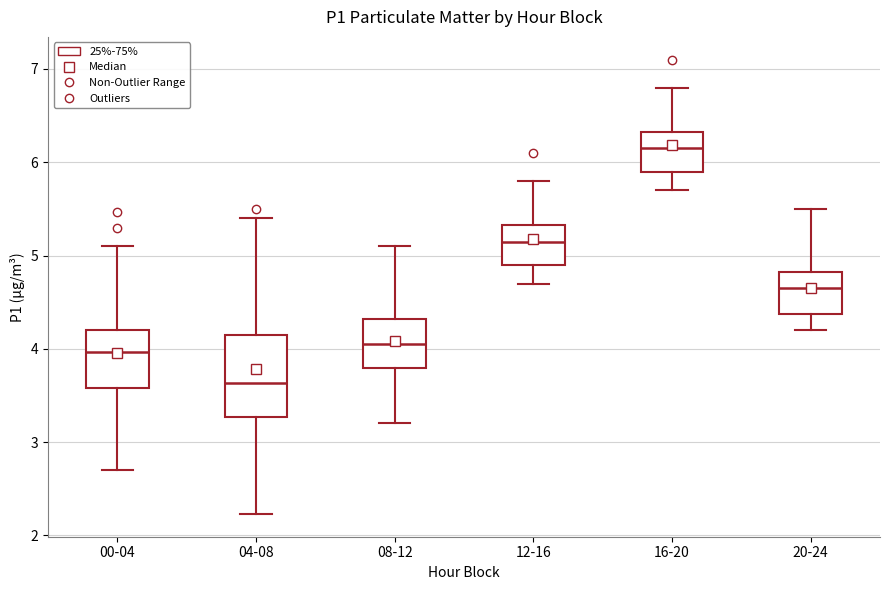

Reading left to right, transcribe this box plot: for each box, give where its median line is, the range the box spans, and where its two whiskers end, as read against the y-axis. The values are not printed on the chart, so give them approximately, as read against the axis.

00-04: median 4.0, box 3.6 to 4.2, whiskers 2.7 to 5.1
04-08: median 3.6, box 3.3 to 4.1, whiskers 2.2 to 5.4
08-12: median 4.1, box 3.8 to 4.3, whiskers 3.2 to 5.1
12-16: median 5.2, box 4.9 to 5.3, whiskers 4.7 to 5.8
16-20: median 6.2, box 5.9 to 6.3, whiskers 5.7 to 6.8
20-24: median 4.7, box 4.4 to 4.8, whiskers 4.2 to 5.5